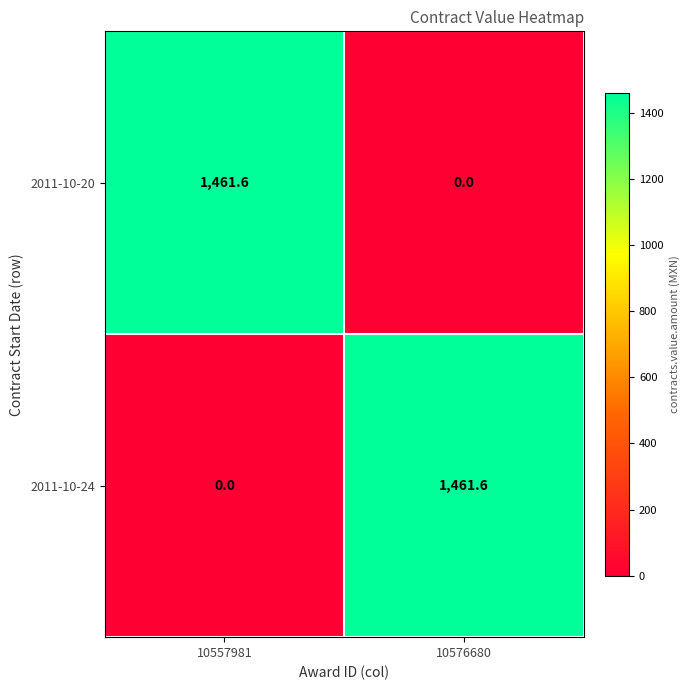

What is the average value of the 2011-10-20 series?

730.8